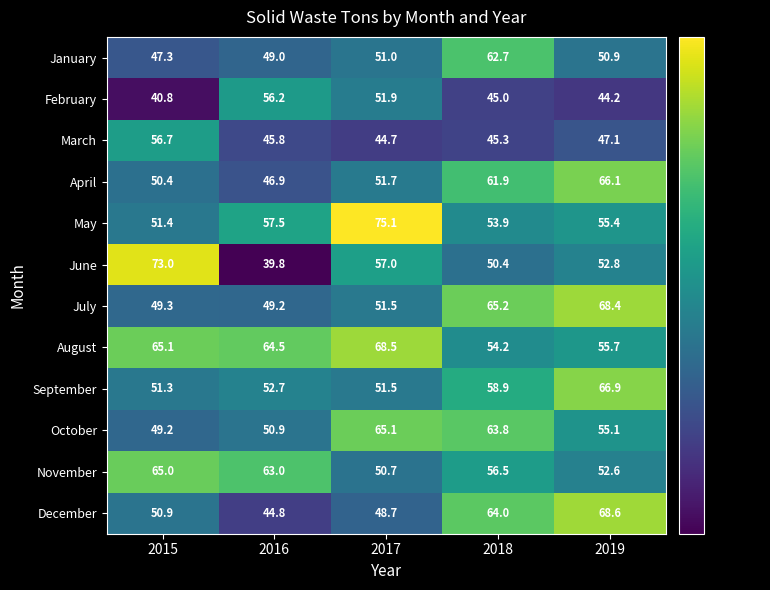

What is the sum of the December values at 2018 and 2019?

132.6